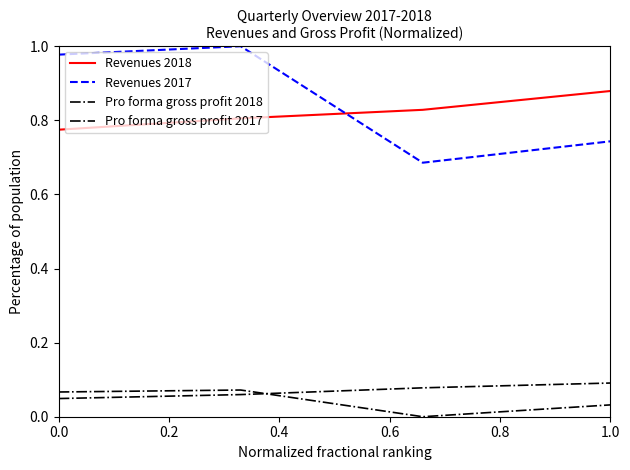

Is this an area chart (filled region under the line)?

No